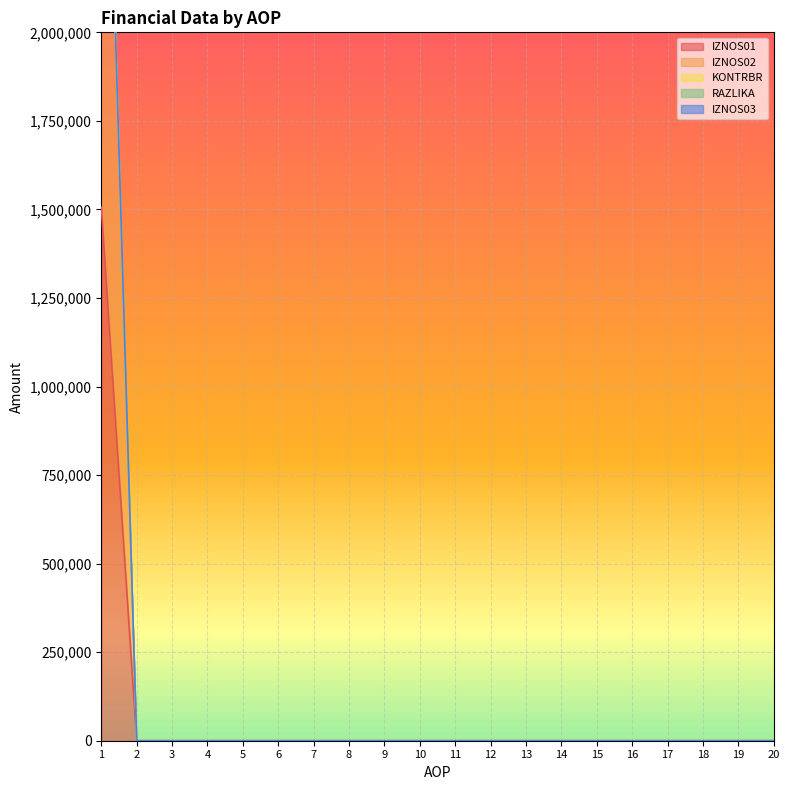

The value of IZNOS02 at 6 is 0.0. True or false?

True